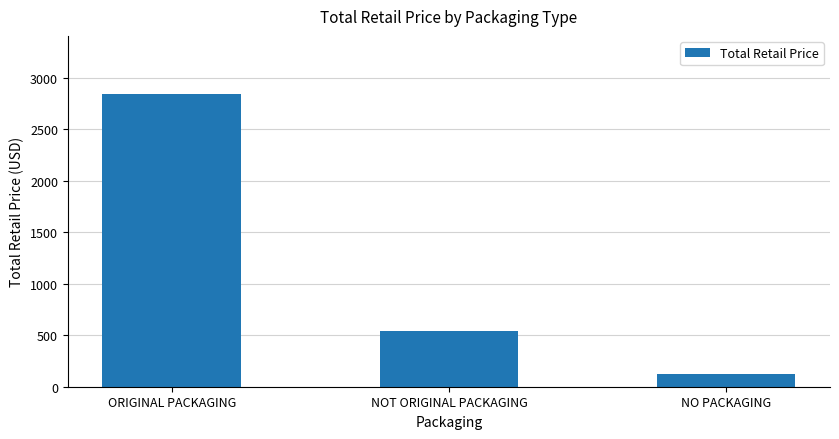

What is the minimum value shown in the chart?

120.0